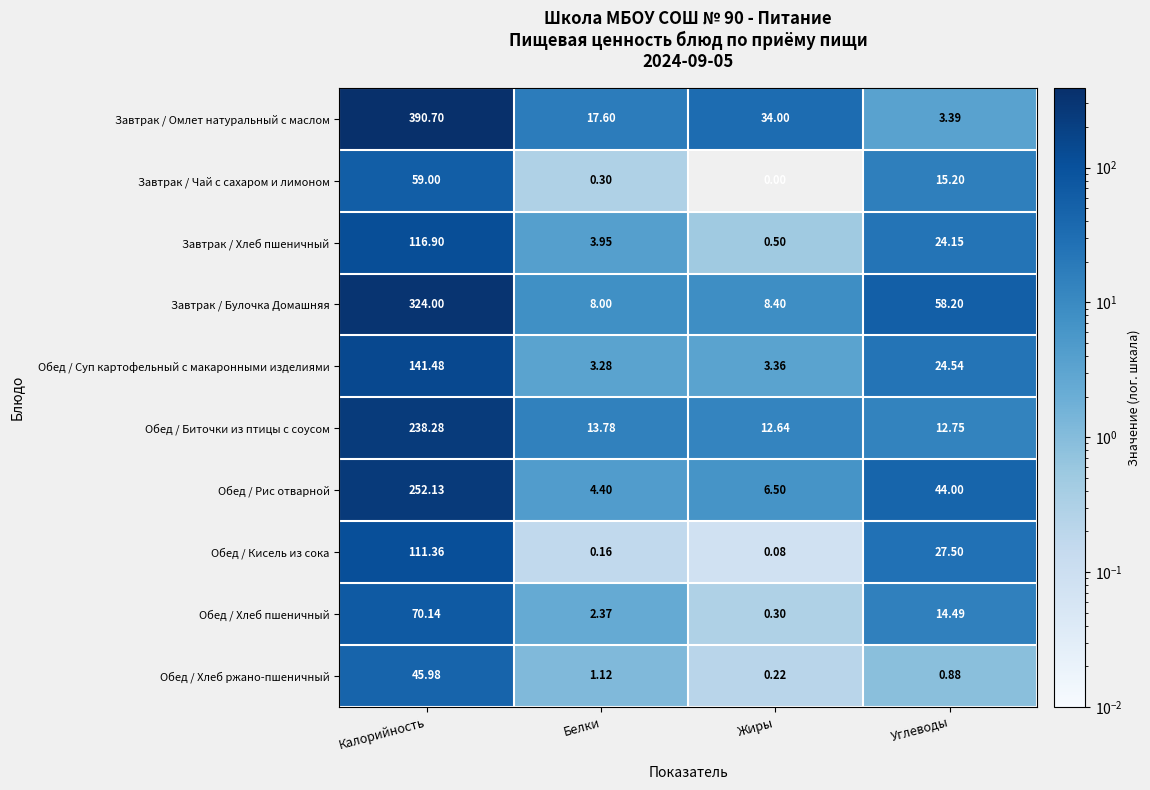

Is the value of Завтрак / Булочка Домашняя at Углеводы greater than the value of Завтрак / Омлет натуральный с маслом at Калорийность?

No